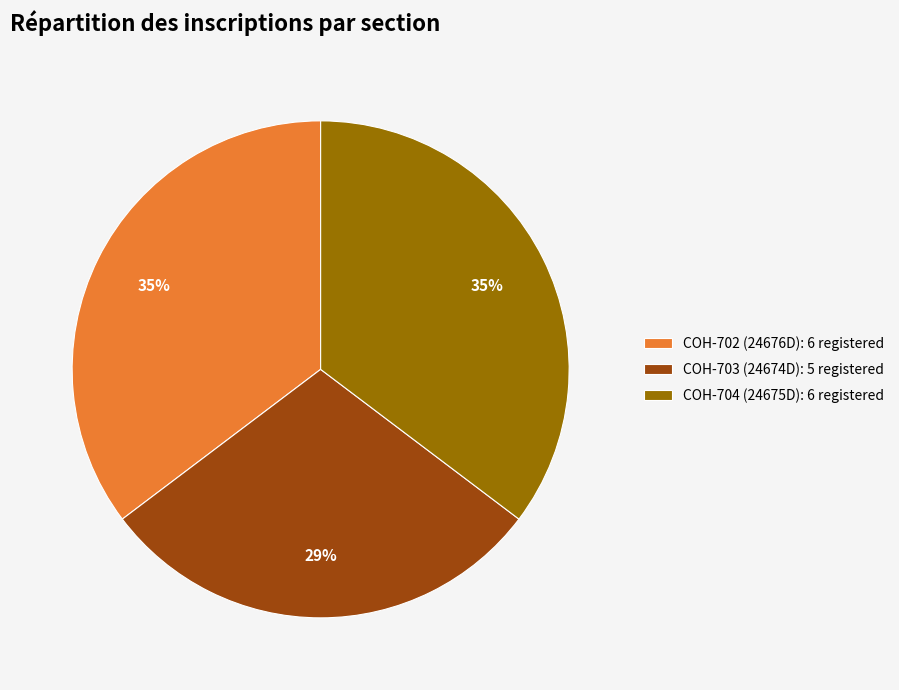

To the nearest percent, what is the average slice percentage?

33%